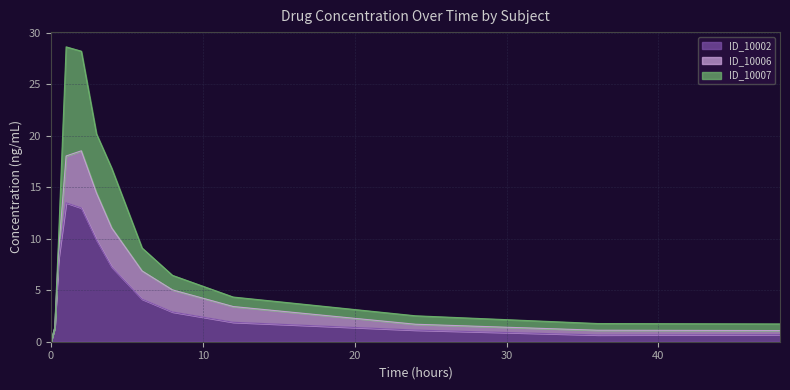

What are all the series names shown in the legend?

ID_10002, ID_10006, ID_10007